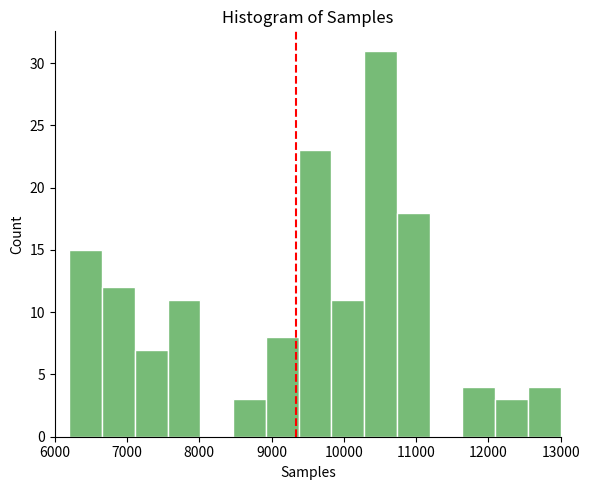

Reading left to right, list every bar in this chart as the range it spans on the x-axis followed by its height. Neither the bar edges nor the heights are printed on the chart, so give them approximately, as read against the axes.

6200 to 6700: 15
6700 to 7100: 12
7100 to 7600: 7
7600 to 8000: 11
8000 to 8500: 0
8500 to 8900: 3
8900 to 9400: 8
9400 to 9800: 23
9800 to 10300: 11
10300 to 10700: 31
10700 to 11200: 18
11200 to 11600: 0
11600 to 12100: 4
12100 to 12500: 3
12500 to 13000: 4